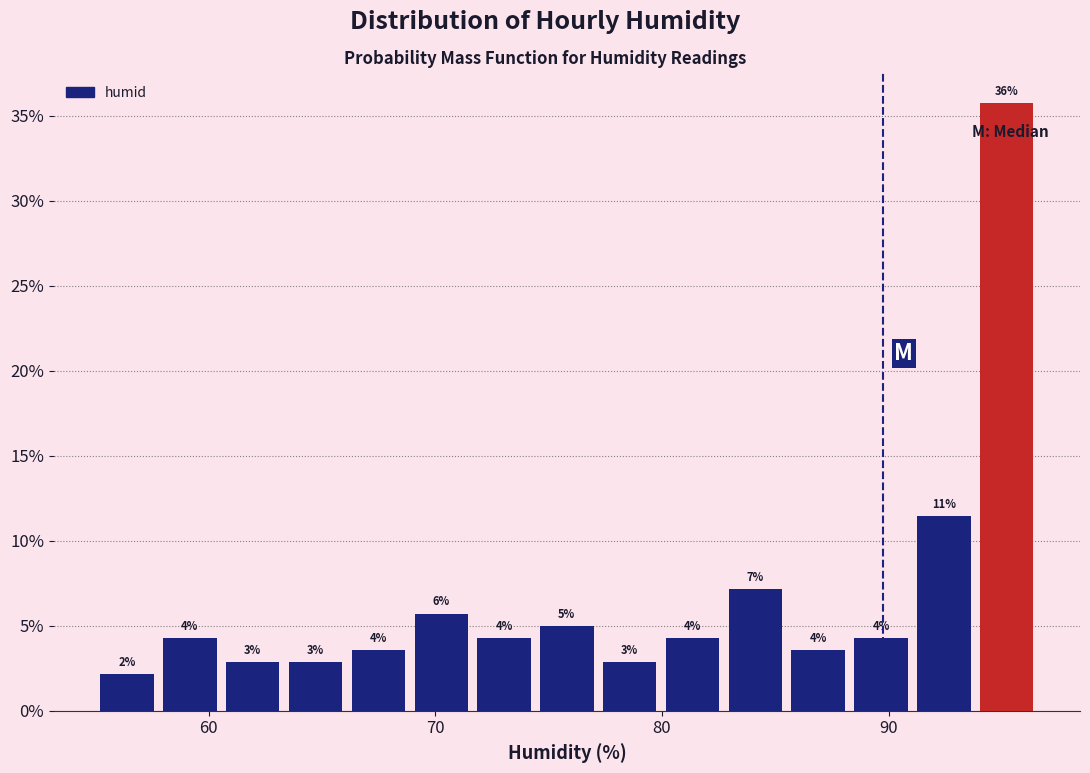

Read against the x-axis, roughly where is the centre of the tallest bar?

95